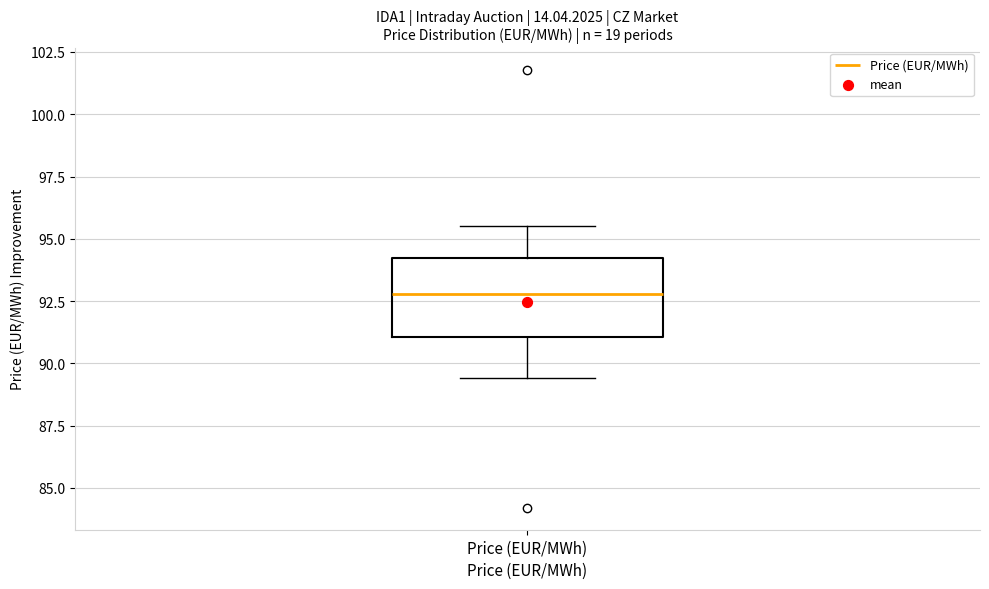

Transcribe this box plot: give where the median line is, the range the box spans, and where the two whiskers end, as read against the y-axis. The values are not printed on the chart, so give them approximately, as read against the axis.

median 93.0, box 91.0 to 94.0, whiskers 89.5 to 95.5